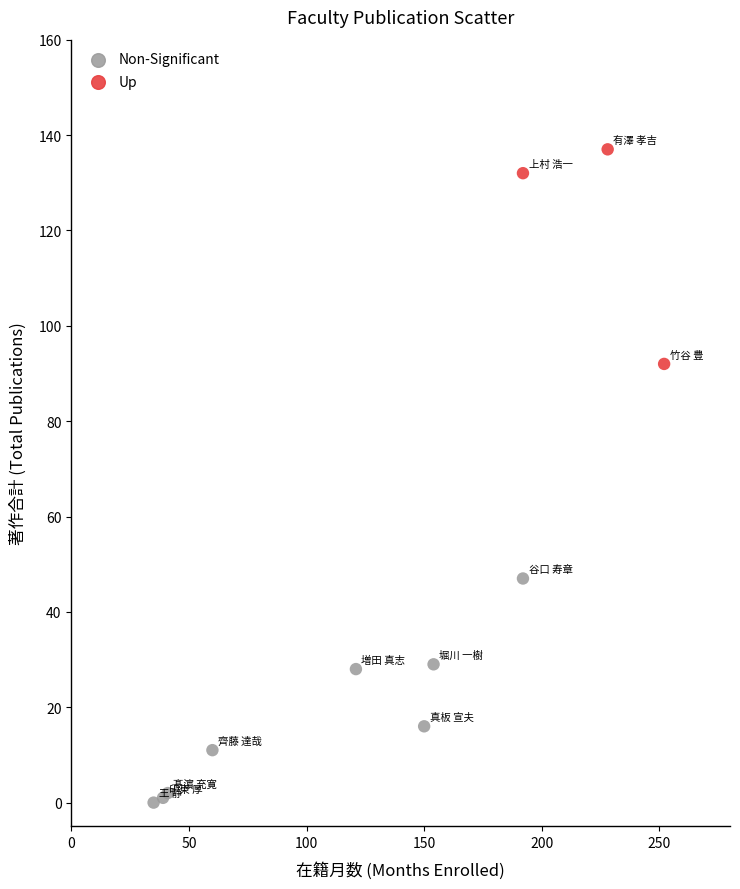

Which series contains the highest Y value?

Up